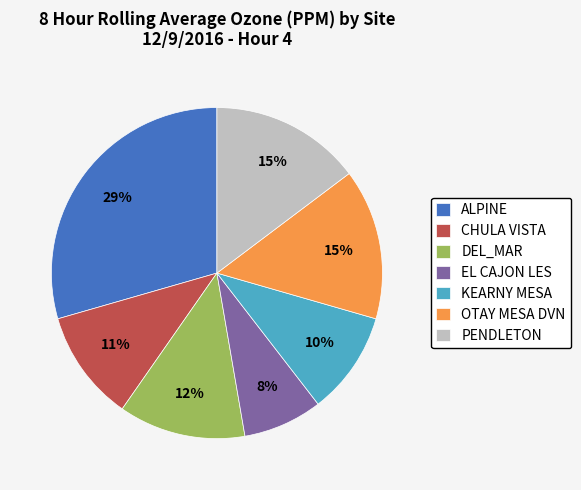

Do CHULA VISTA and DEL_MAR together represent more than half of the pie?

No